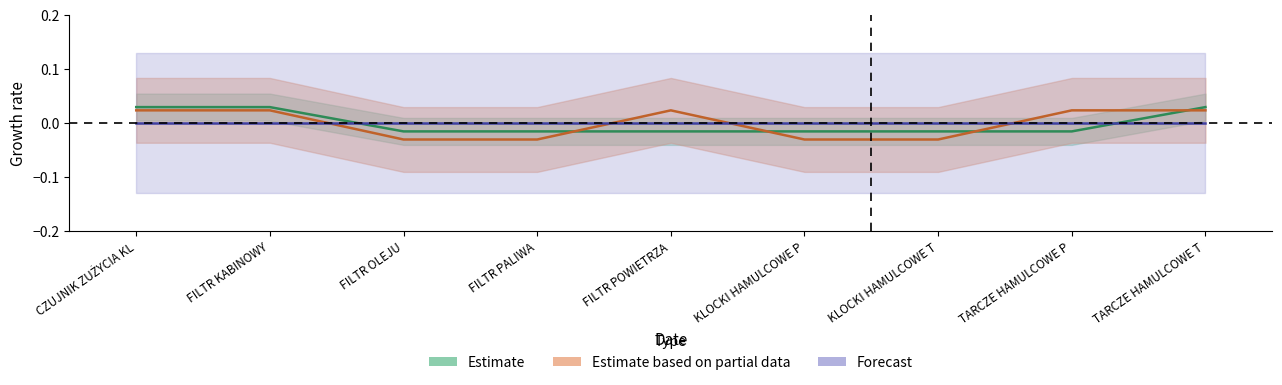

Between FILTR KABINOWY and TARCZE HAMULCOWE P, which is larger?

FILTR KABINOWY